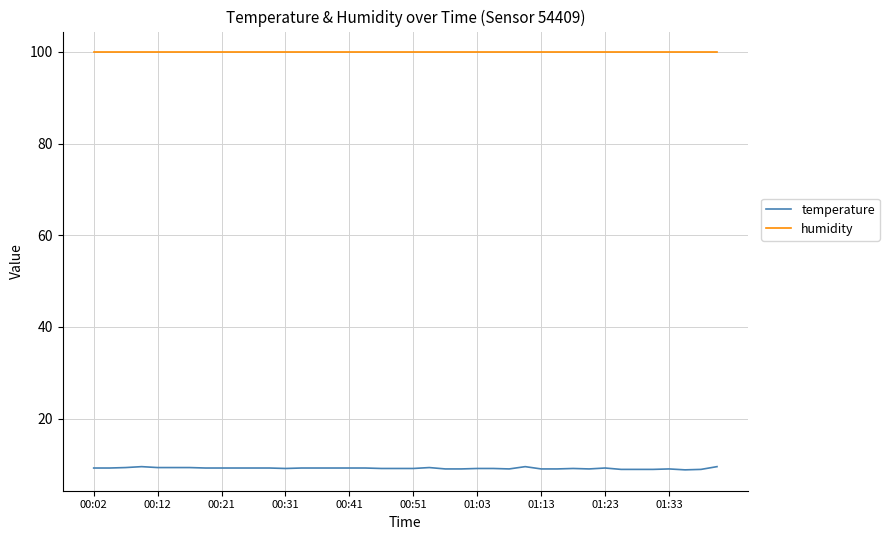

Which series has the largest total across all categories?

humidity